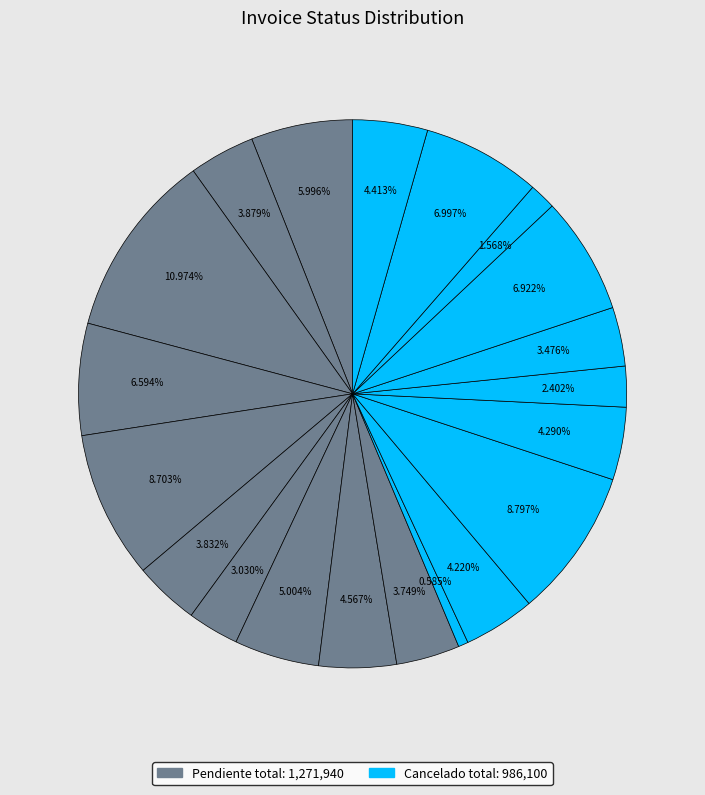

How many segments does this pie chart have?

20